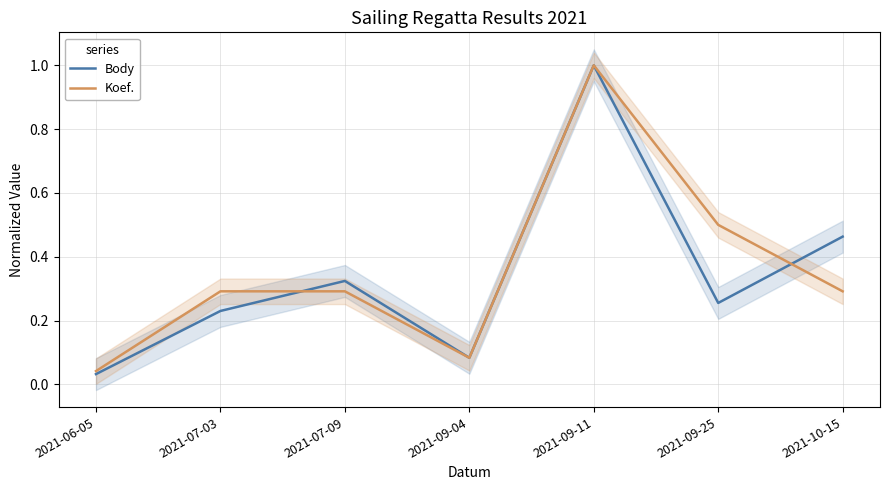

List the labels in order of Body value, largest first.

2021-09-11, 2021-10-15, 2021-07-09, 2021-09-25, 2021-07-03, 2021-09-04, 2021-06-05